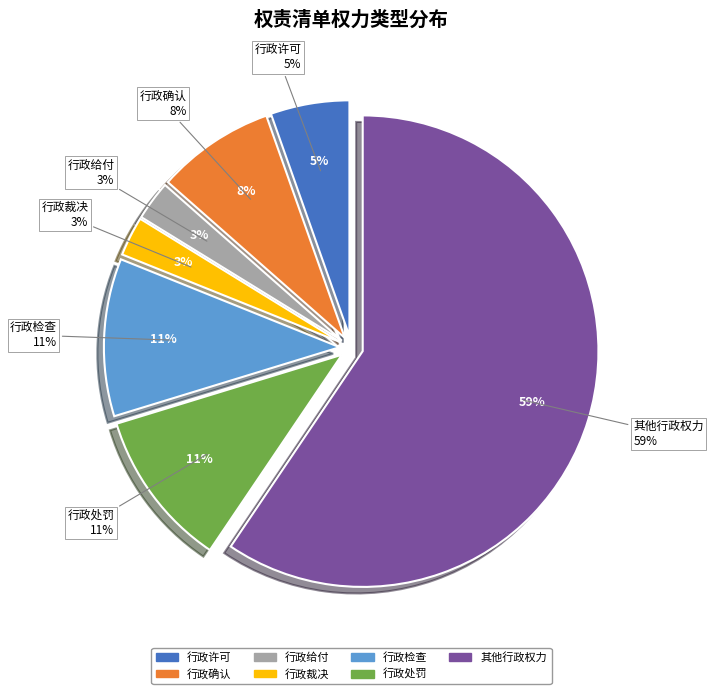

Rank the categories by value from lowest to highest.

行政给付, 行政裁决, 行政许可, 行政确认, 行政检查, 行政处罚, 其他行政权力